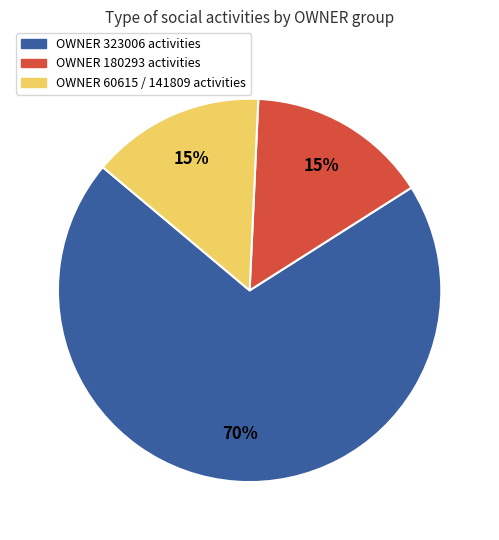

Is there a majority slice in this chart?

Yes